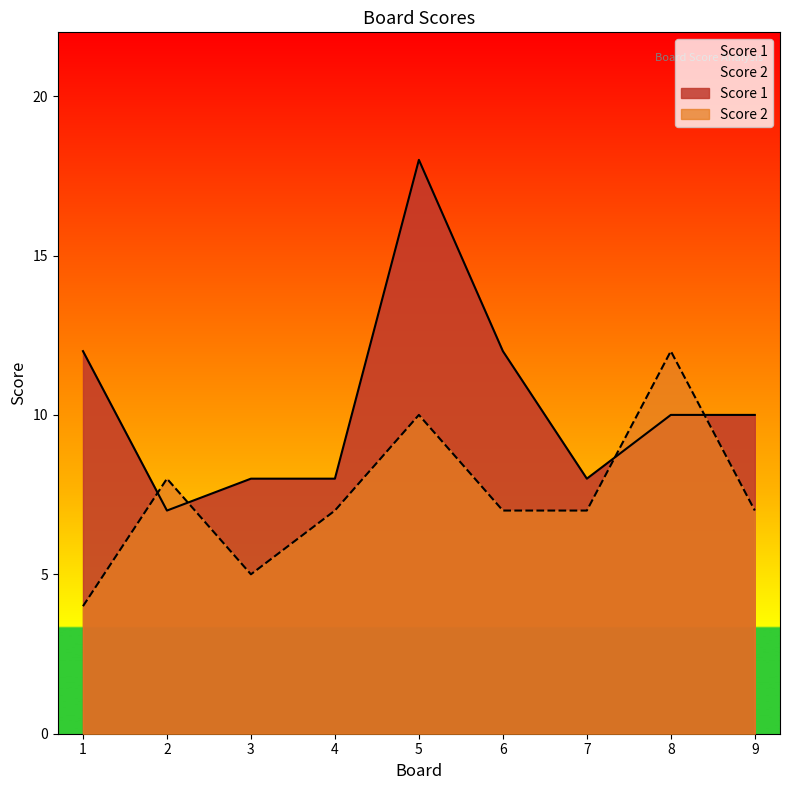

Reading left to right, list all the values displayed in this chart.

Score 2: 1=4	2=8	3=5	4=7	5=10	6=7	7=7	8=12	9=7
Score 1: 1=12	2=7	3=8	4=8	5=18	6=12	7=8	8=10	9=10